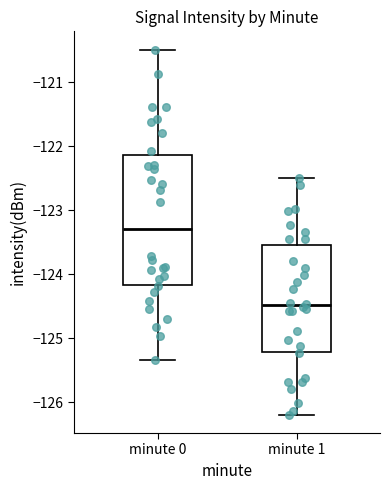

Which box is the tallest, from its lower edge to its upper edge?

minute 0